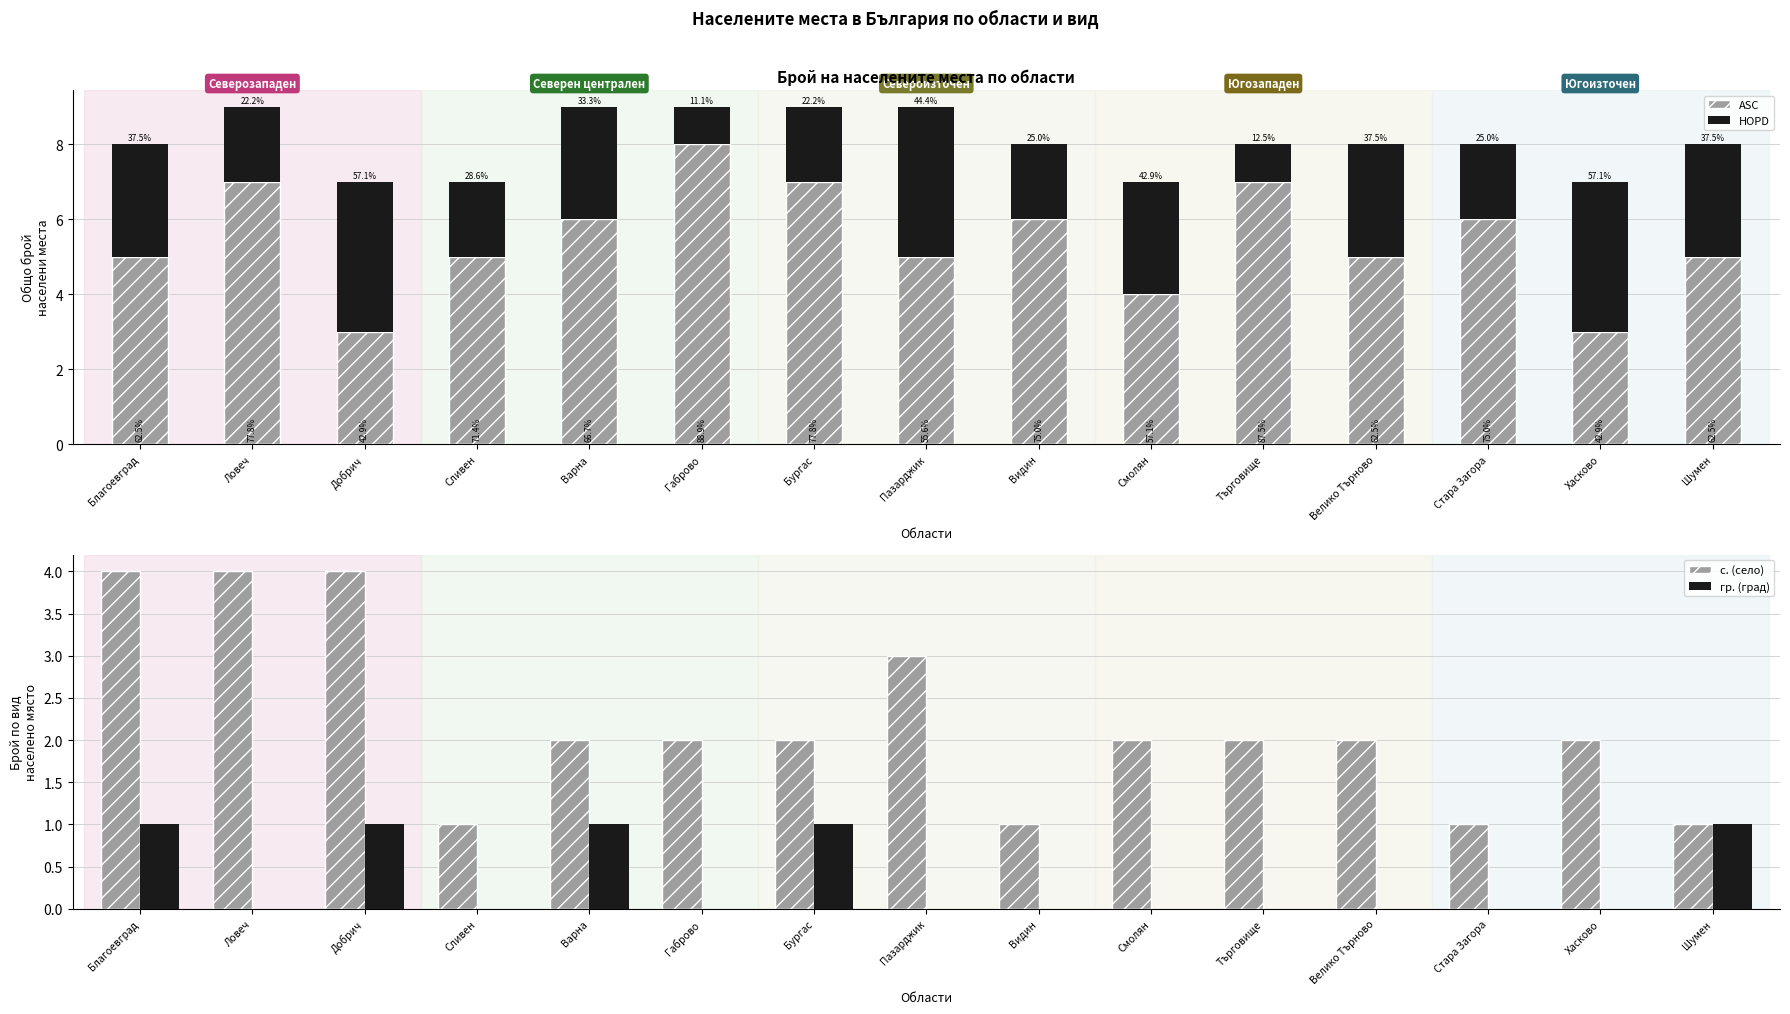

Between Добрич and Видин, which series saw the biggest shift?

ASC